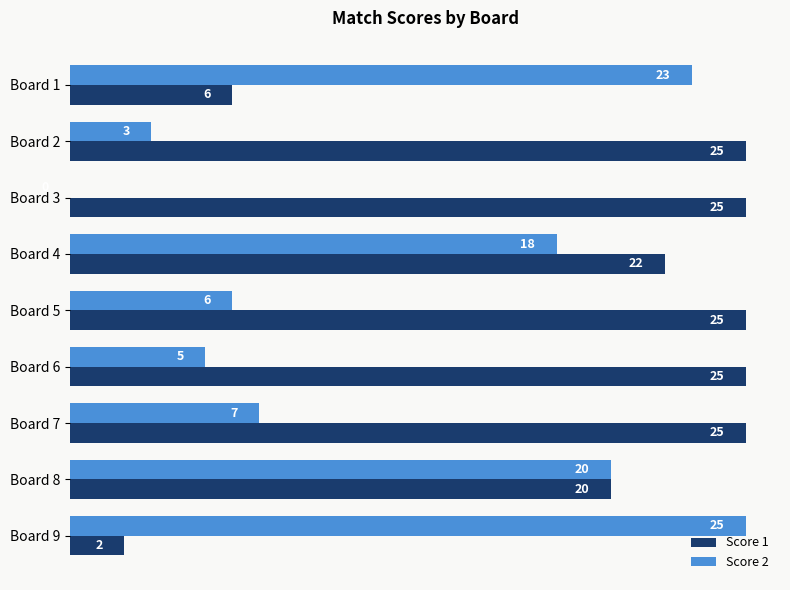

At which label is Score 2 closest to 12?

Board 7